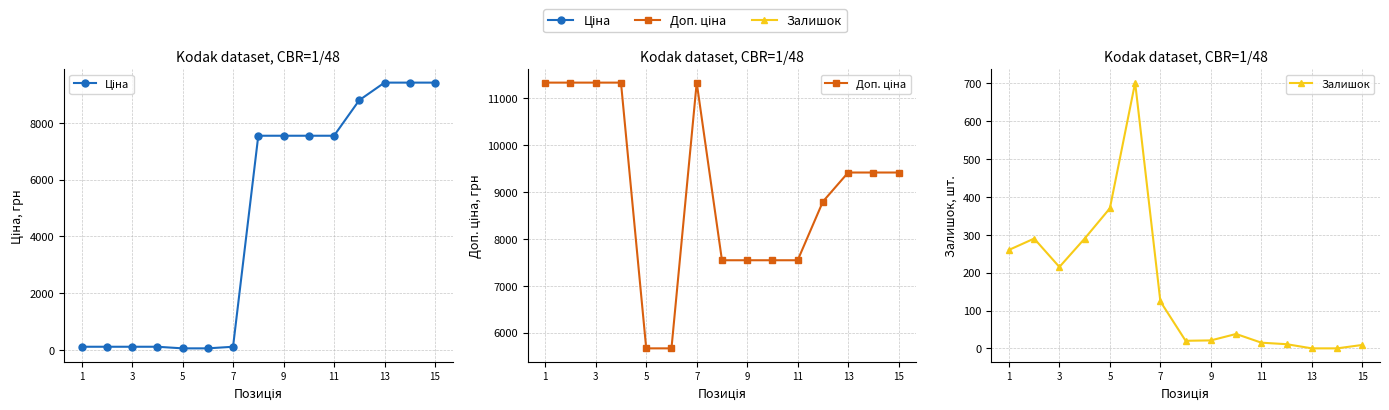

True or false: Залишок and Доп. ціна cross at least once.

False